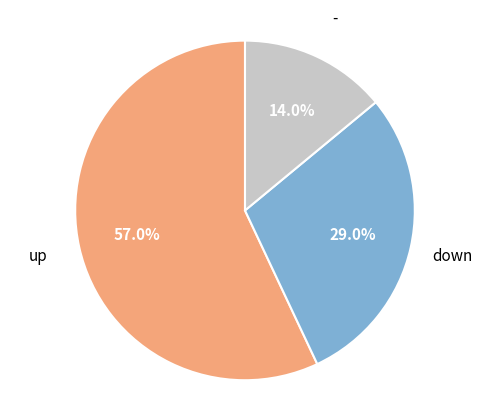

How many slices are in this pie chart?

3